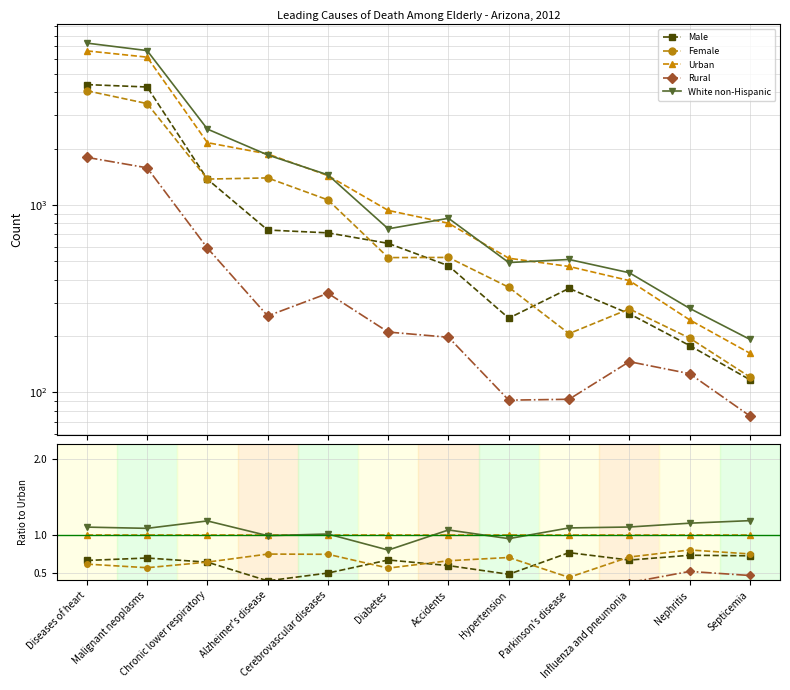

Reading left to right, list all the values displayed in this chart.

Male: 0.7	0.7	0.6	0.4	0.5	0.7	0.6	0.5	0.8	0.7	0.7	0.7
Female: 0.6	0.6	0.6	0.7	0.7	0.6	0.7	0.7	0.4	0.7	0.8	0.7
Urban: 1.0	1.0	1.0	1.0	1.0	1.0	1.0	1.0	1.0	1.0	1.0	1.0
Rural: 0.3	0.3	0.3	0.1	0.2	0.2	0.2	0.2	0.2	0.4	0.5	0.5
White non-Hispanic: 1.1	1.1	1.2	1.0	1.0	0.8	1.1	0.9	1.1	1.1	1.2	1.2